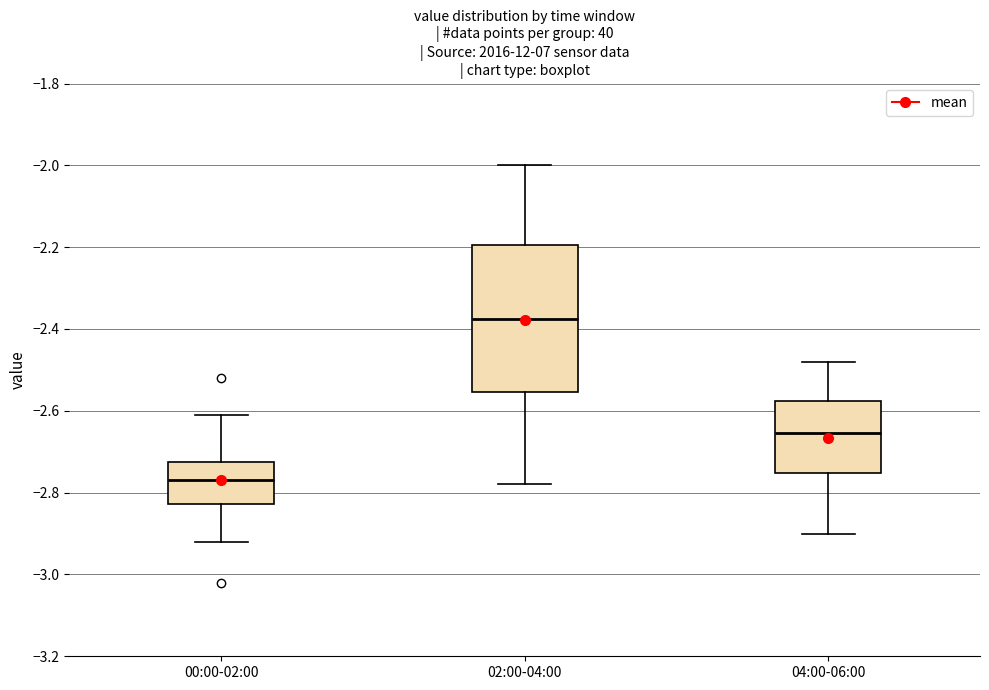

Comparing the boxes themselves (not the whiskers), which one is the tallest?

02:00-04:00